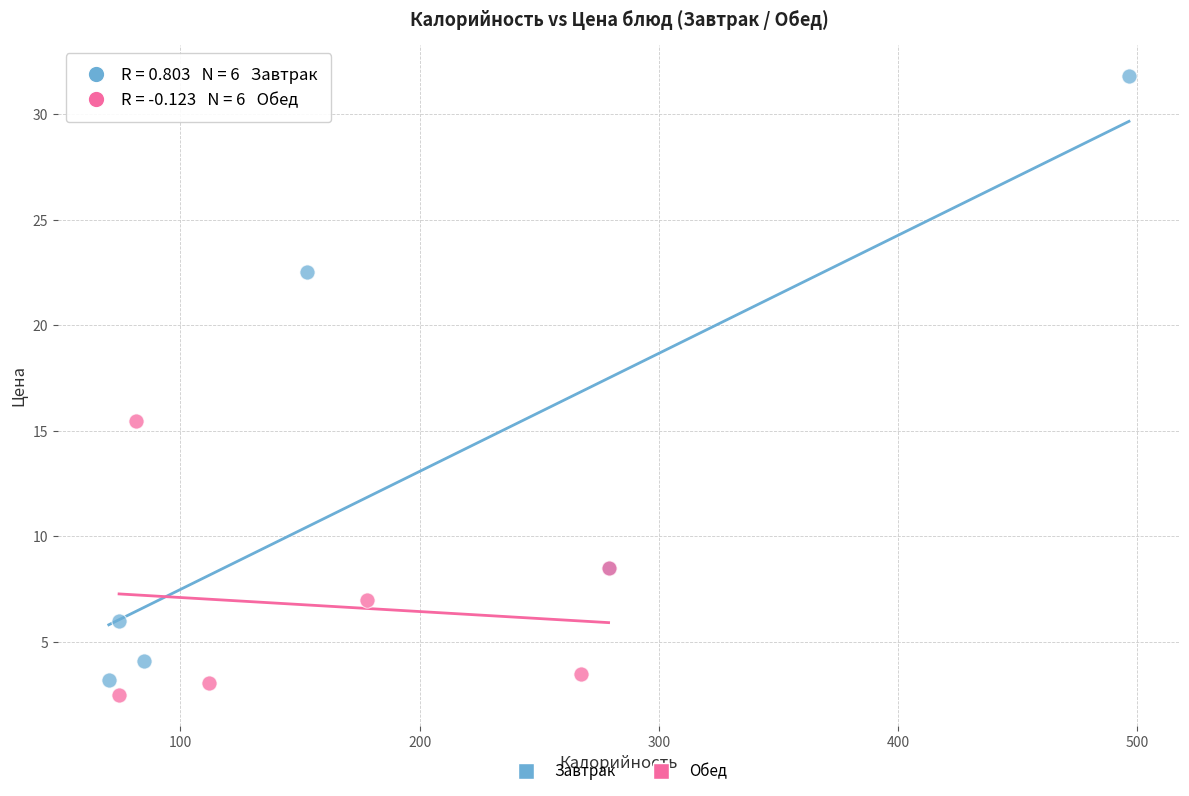

Which series has the largest Y range (max minus min)?

Завтрак